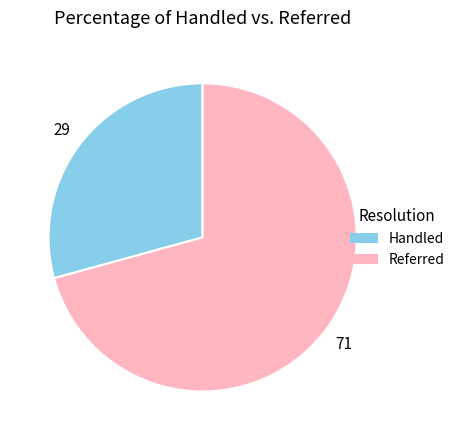

How many segments does this pie chart have?

2